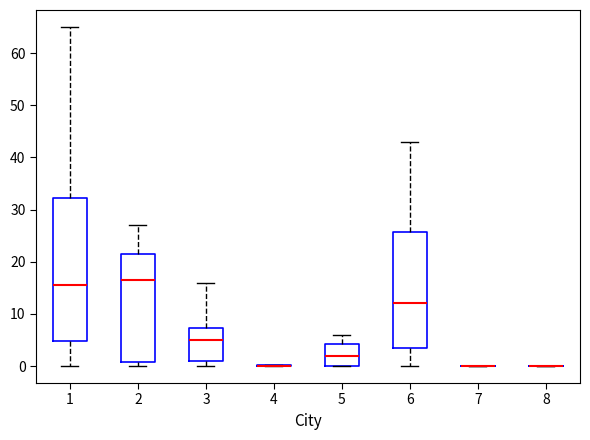

Which box is the tallest, from its lower edge to its upper edge?

1